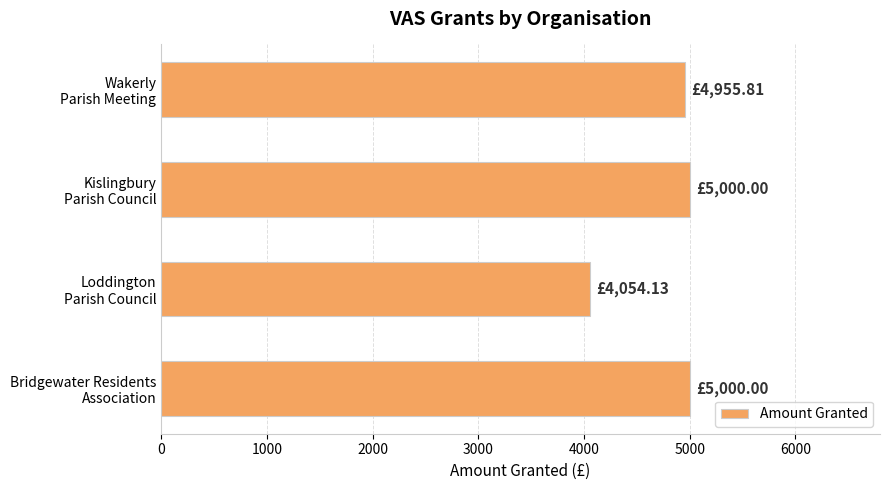

What is the average value?

4752.5